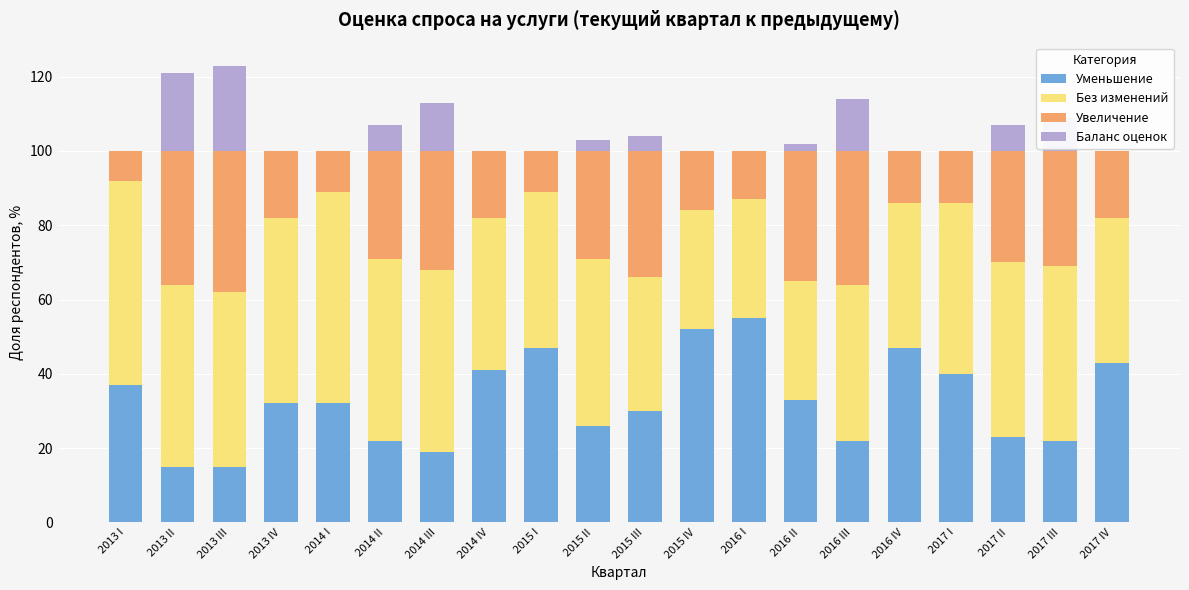

Is it true that Уменьшение equals 27 at 2016 IV?

False